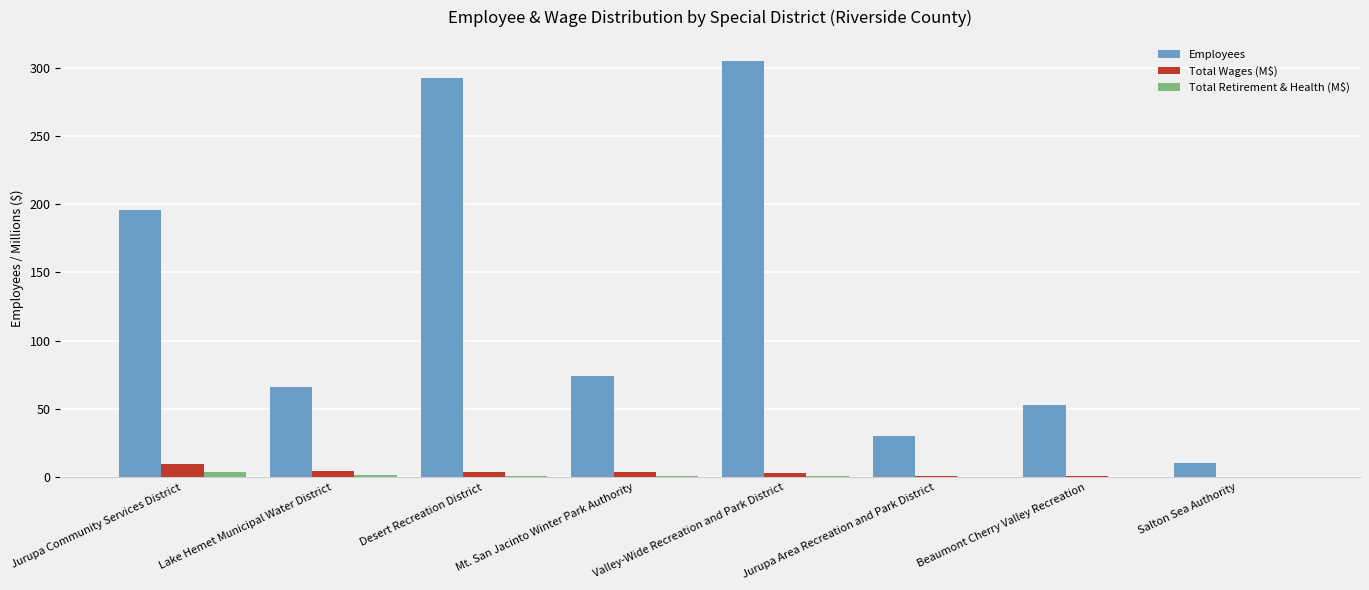

What is the highest value of the Total Wages (M$) series?

9.6